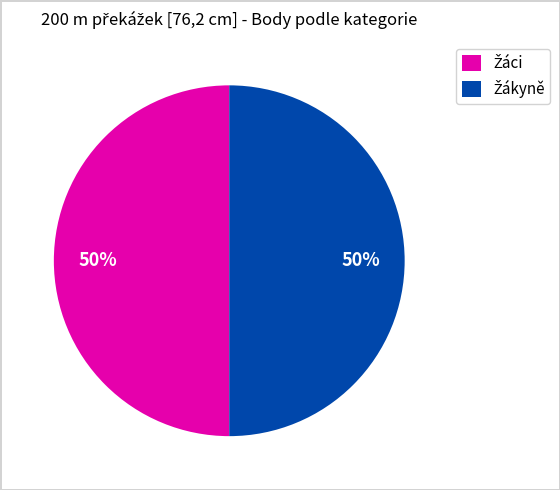

To the nearest percent, what is the average slice percentage?

50%